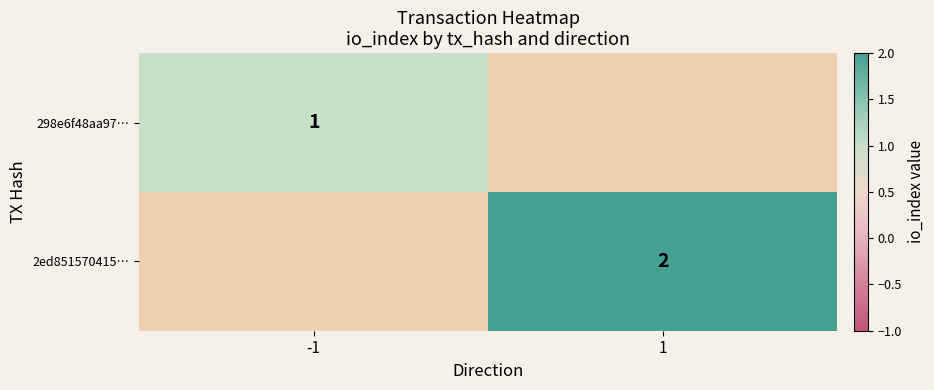

True or false: 2ed851570415… has a value of 2 at 1.

True